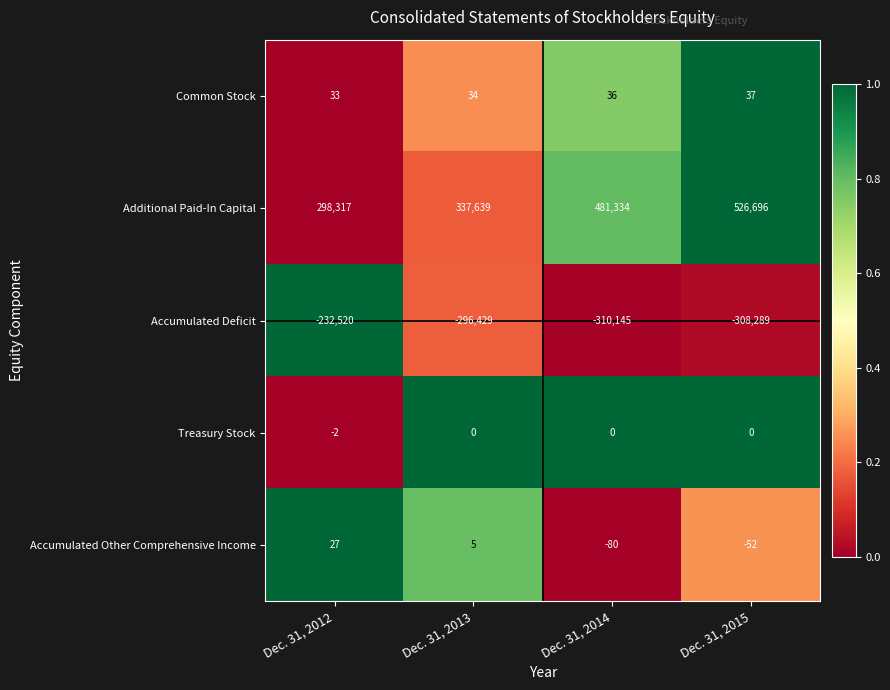

Reading right to left, transcribe all the data shown in this chart.

Common Stock: 37	36	34	33
Additional Paid-In Capital: 526696	481334	337639	298317
Accumulated Deficit: -308289	-310145	-296429	-232520
Treasury Stock: 0	0	0	-2
Accumulated Other Comprehensive Income: -52	-80	5	27